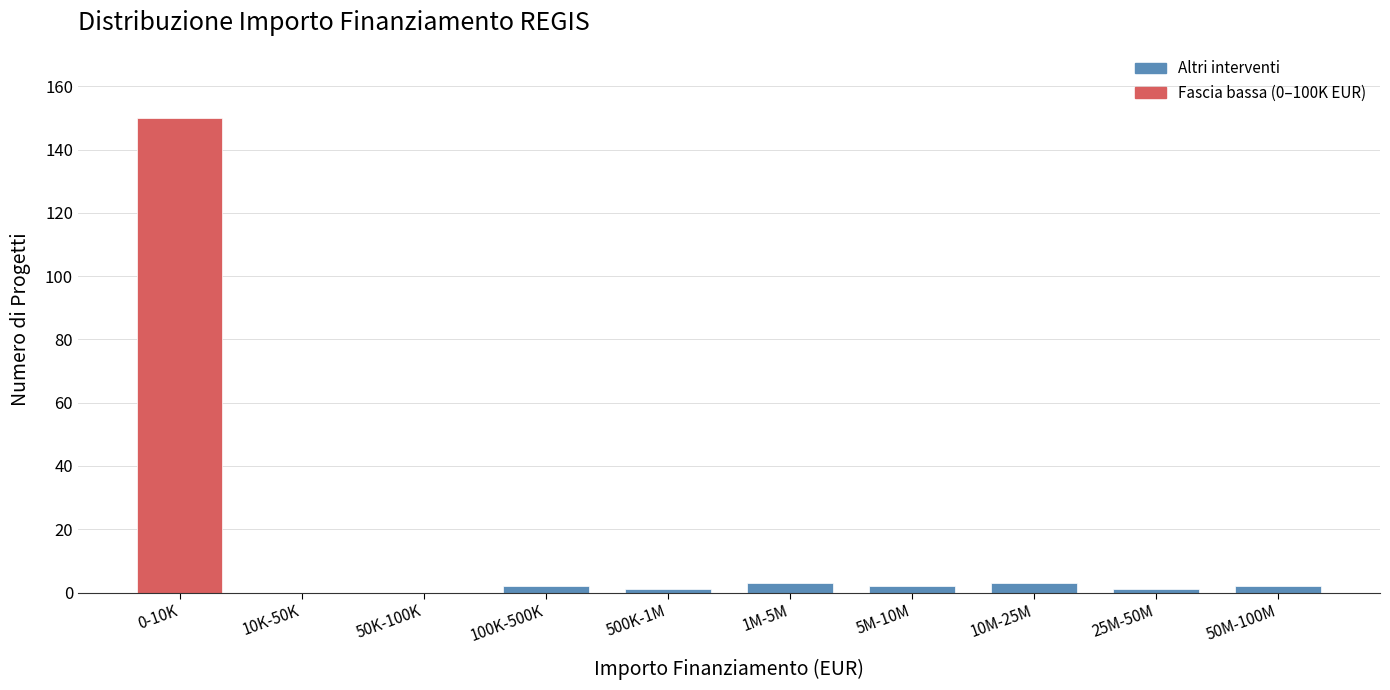

Reading right to left, list all the values displayed in this chart.

50M-100M=2	25M-50M=1	10M-25M=3	5M-10M=2	1M-5M=3	500K-1M=1	100K-500K=2	50K-100K=0	10K-50K=0	0-10K=150